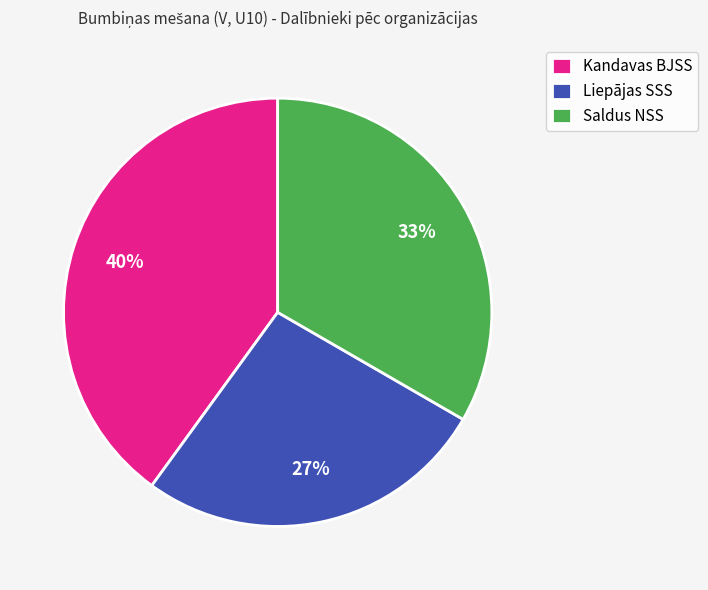

To the nearest percent, what is the difference between the largest and smallest slice percentages?

13%